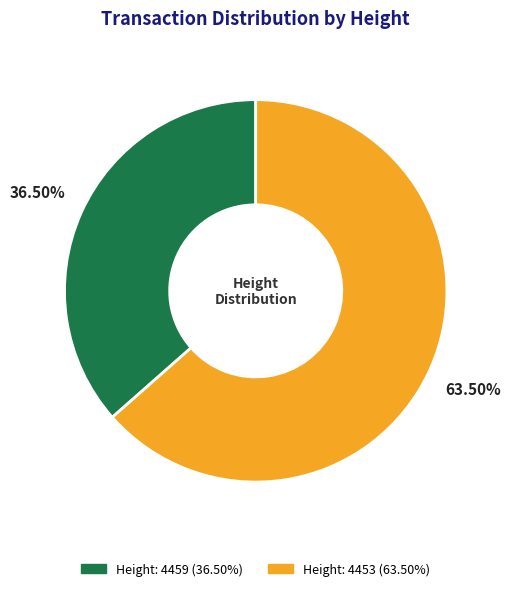

Does any single category account for the majority?

Yes